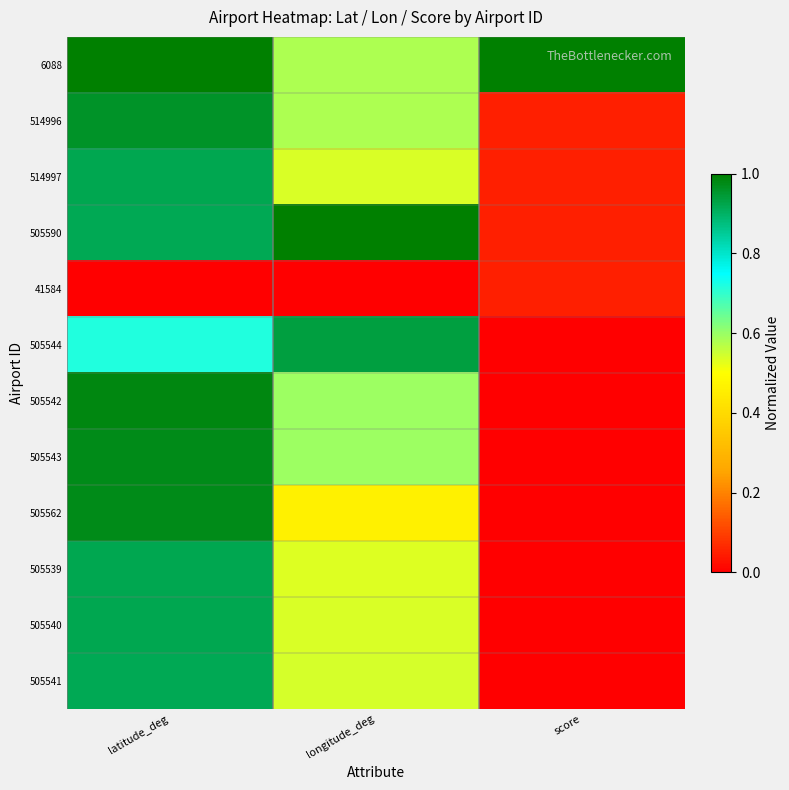

Which series has the largest total across all categories?

6088